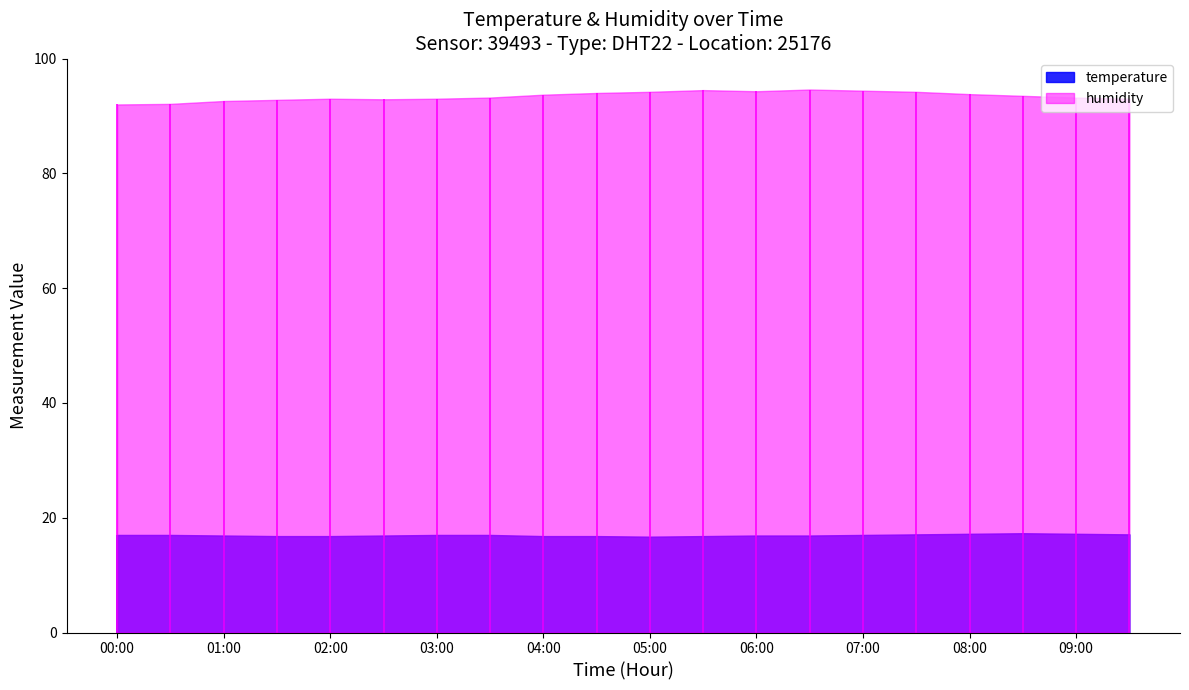

What are all the series names shown in the legend?

temperature, humidity